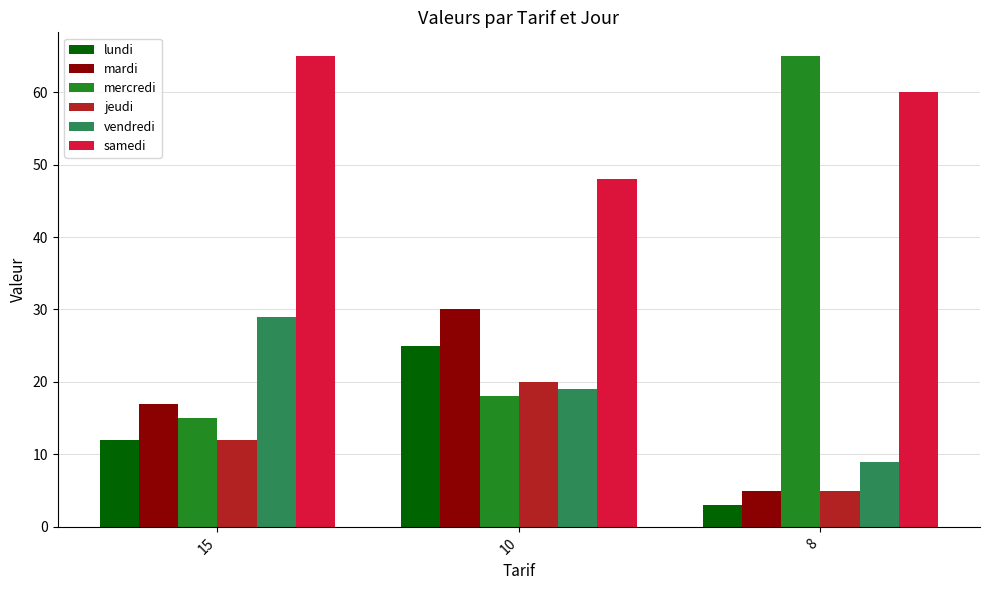

Which category has the highest value in the samedi series?

15